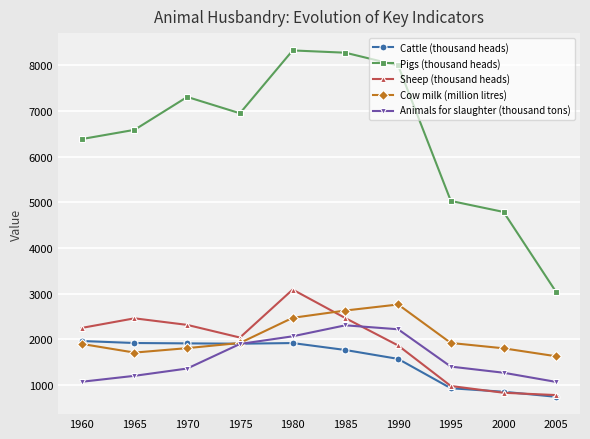

Where is the first local minimum for Pigs (thousand heads)?

1975